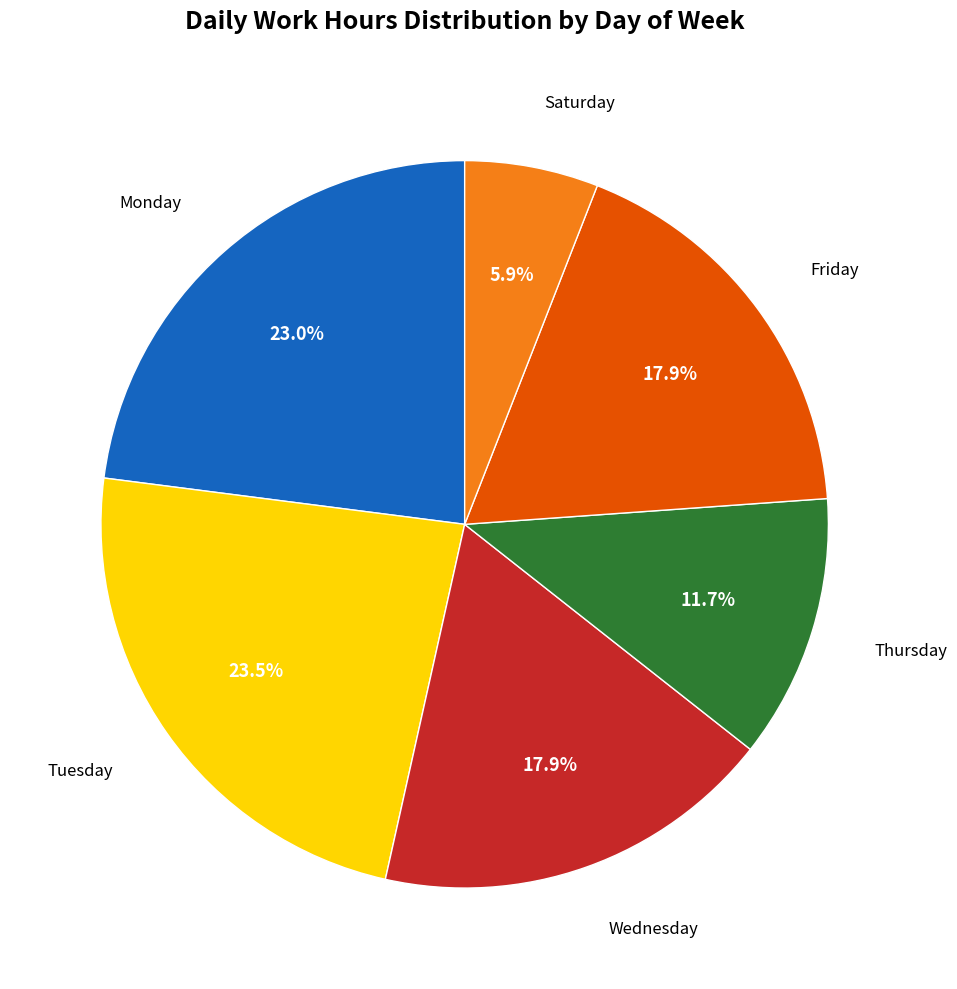

Does any single category account for the majority?

No